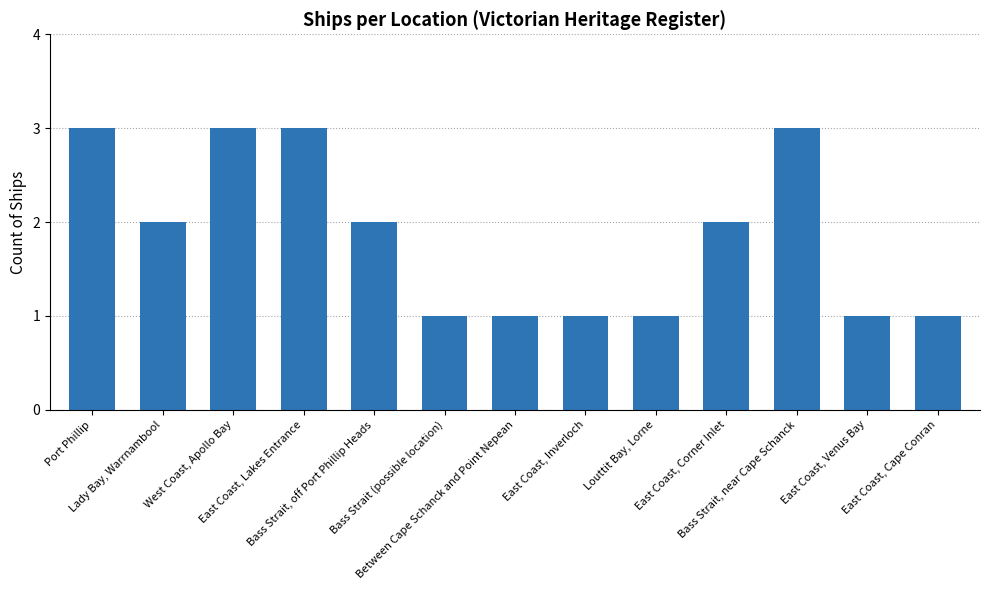

Count the values in the range 1 to 3.

13